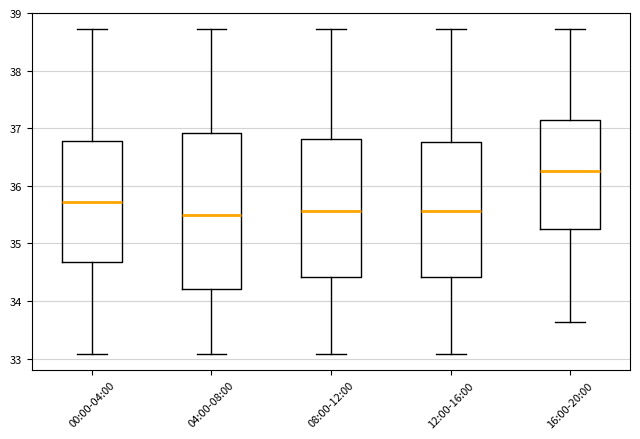

Reading left to right, transcribe this box plot: for each box, give where its median line is, the range the box spans, and where its two whiskers end, as read against the y-axis. The values are not printed on the chart, so give them approximately, as read against the axis.

00:00-04:00: median 35.7, box 34.7 to 36.8, whiskers 33.1 to 38.7
04:00-08:00: median 35.5, box 34.2 to 36.9, whiskers 33.1 to 38.7
08:00-12:00: median 35.6, box 34.4 to 36.8, whiskers 33.1 to 38.7
12:00-16:00: median 35.6, box 34.4 to 36.8, whiskers 33.1 to 38.7
16:00-20:00: median 36.3, box 35.2 to 37.1, whiskers 33.6 to 38.7